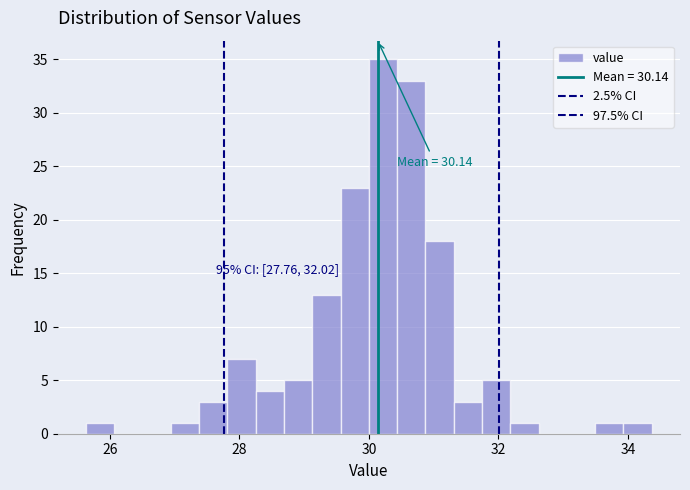

Read against the x-axis, roughly where is the centre of the tallest bar?

30.2